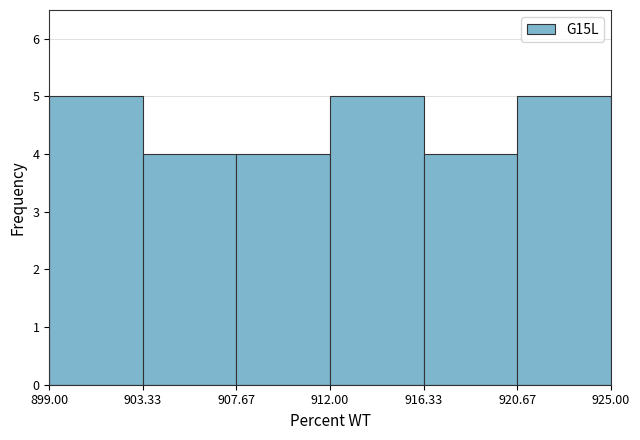

Reading left to right, list every bar in this chart as the range it spans on the x-axis followed by its height. The values are not printed on the chart, so give them approximately, as read against the axis.

899.00 to 903.33: 5
903.33 to 907.67: 4
907.67 to 912.00: 4
912.00 to 916.33: 5
916.33 to 920.67: 4
920.67 to 925.00: 5